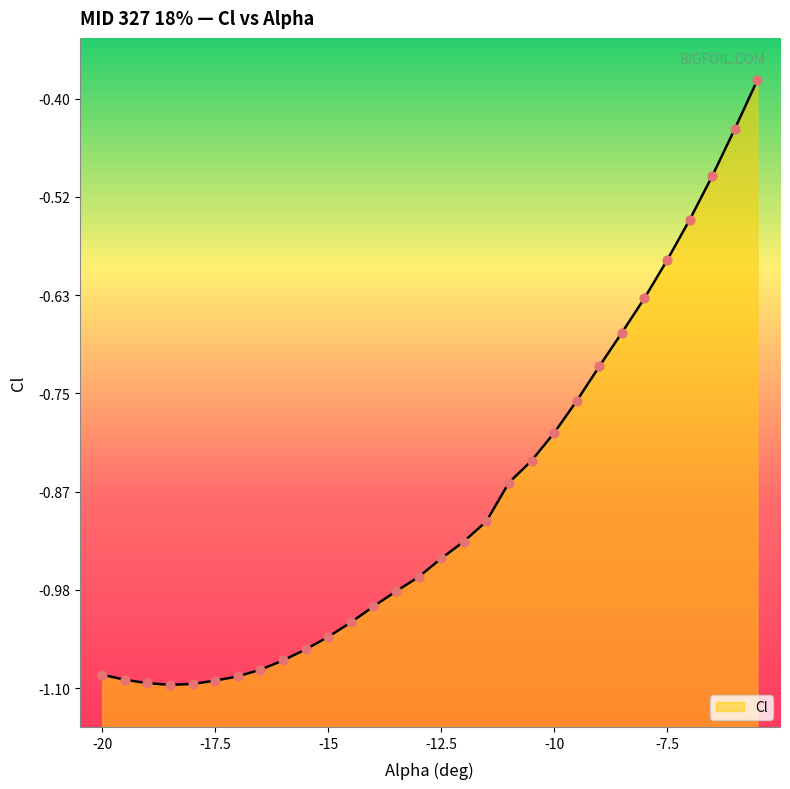

Between -12.5 and -7.5, which is larger?

-7.5